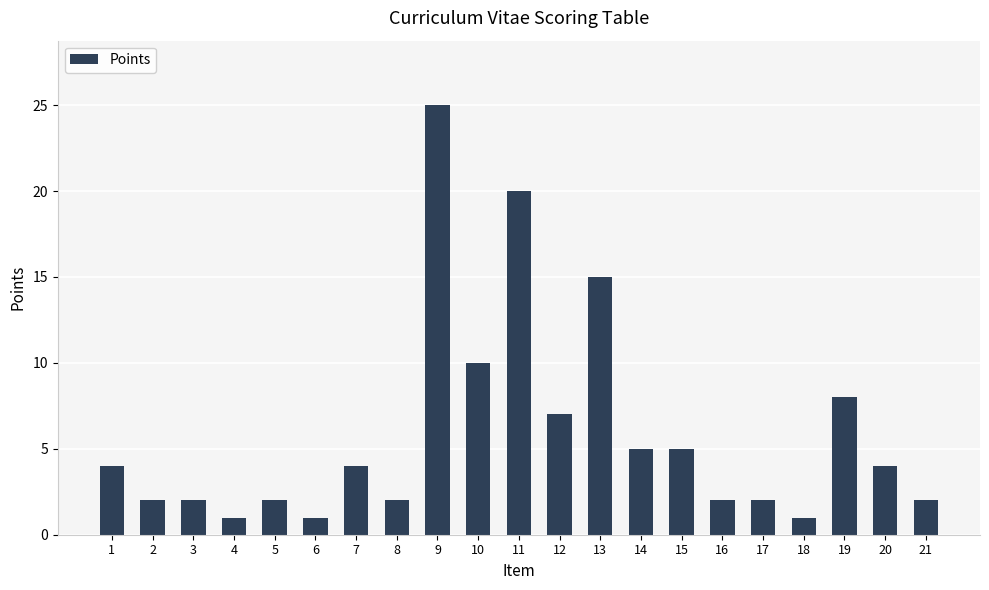

Which has a higher value, 9 or 16?

9